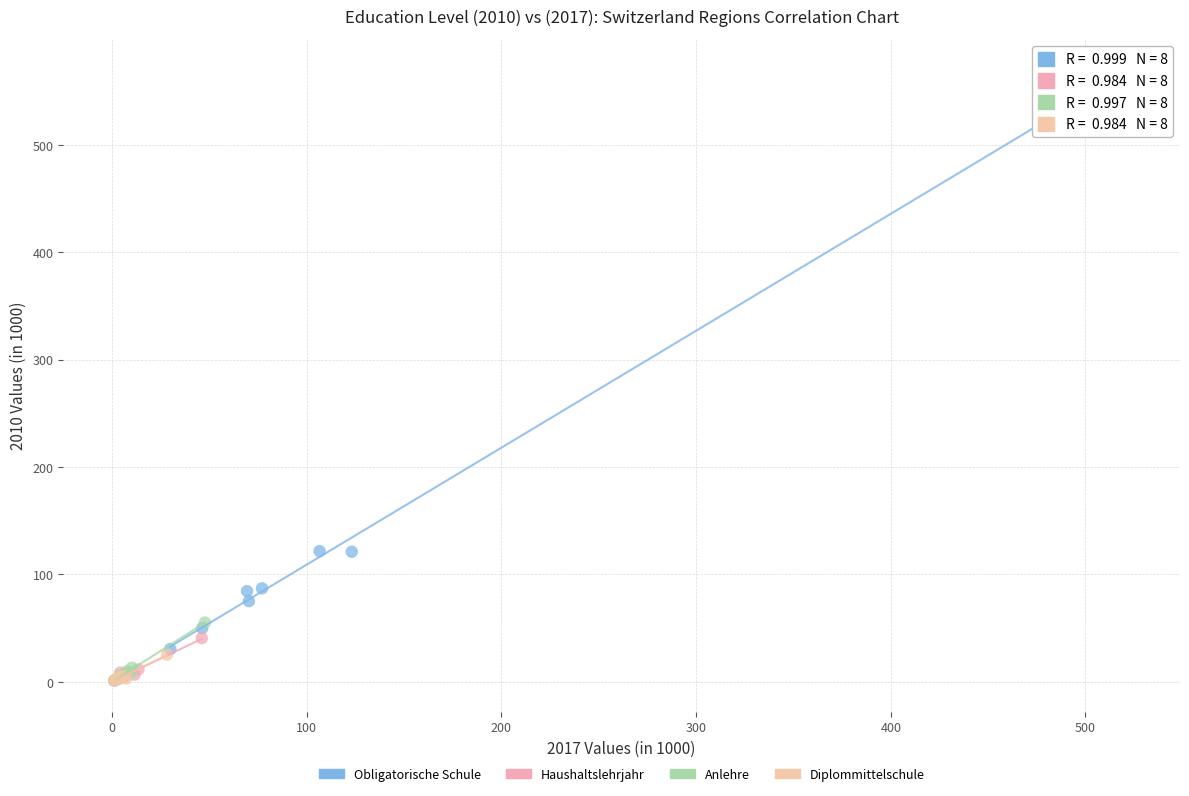

Which series has the largest Y range (max minus min)?

Obligatorische Schule